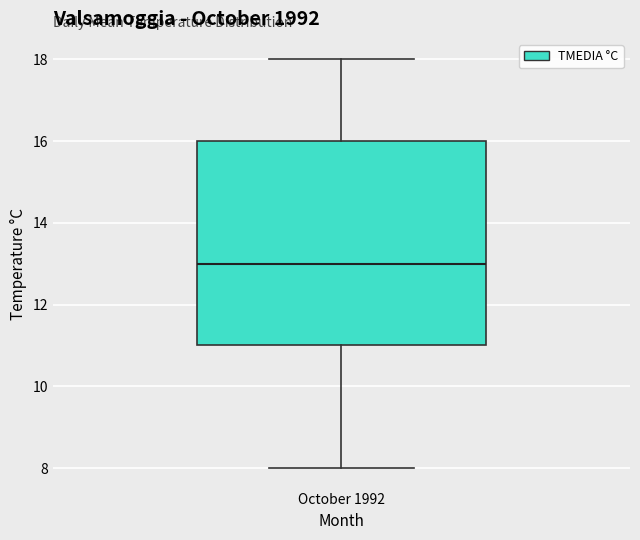

Transcribe this box plot: give where the median line is, the range the box spans, and where the two whiskers end, as read against the y-axis. The values are not printed on the chart, so give them approximately, as read against the axis.

median 13, box 11 to 16, whiskers 8 to 18